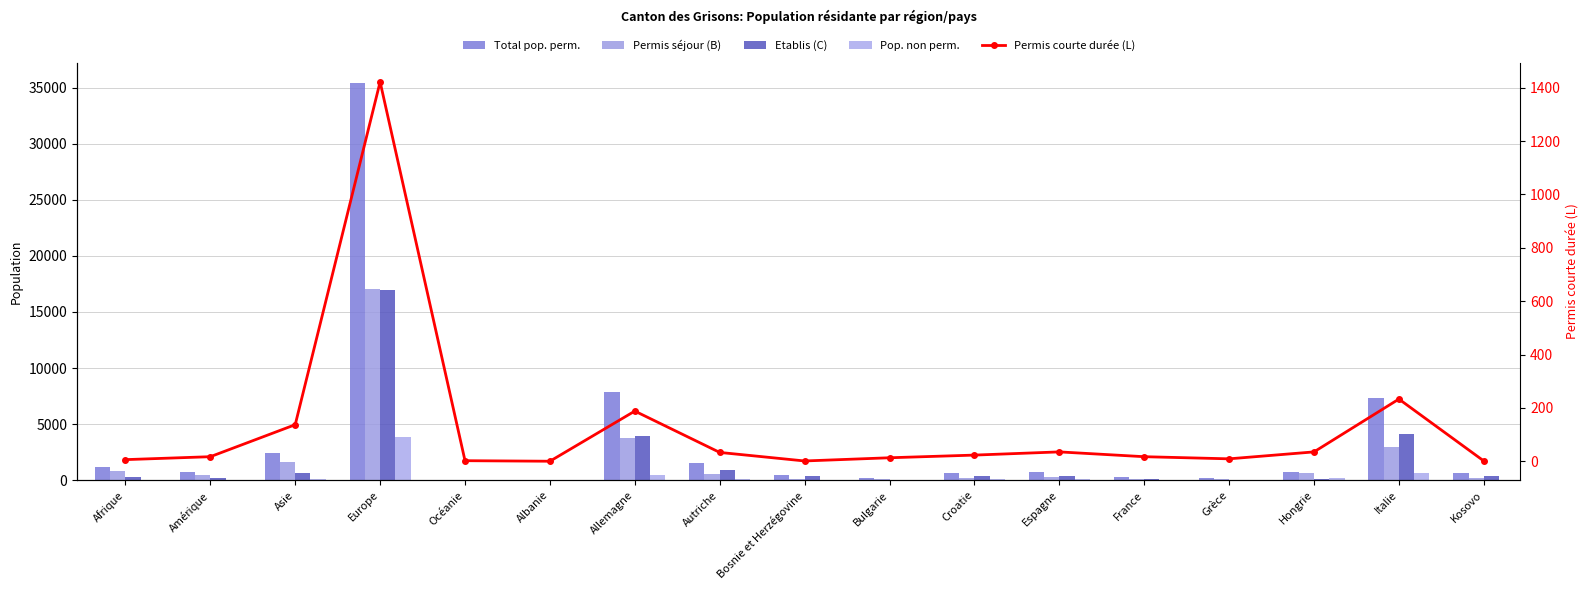

What are all the series names shown in the legend?

Total pop. perm., Permis séjour (B), Etablis (C), Pop. non perm., Permis courte durée (L)